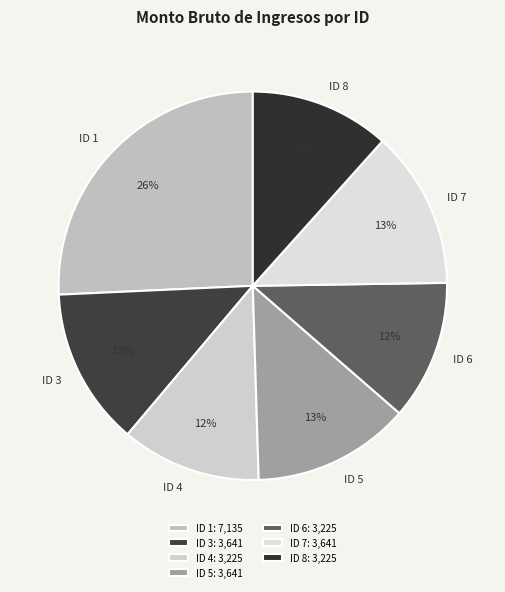

Is the sum of ID 7 and ID 4 greater than half?

No